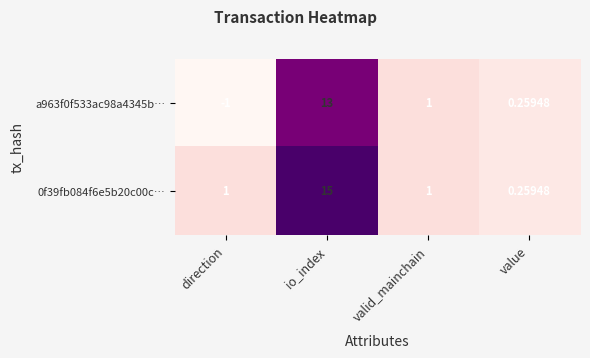

Where is a963f0f533ac98a4345b… nearest to the value 6?

valid_mainchain